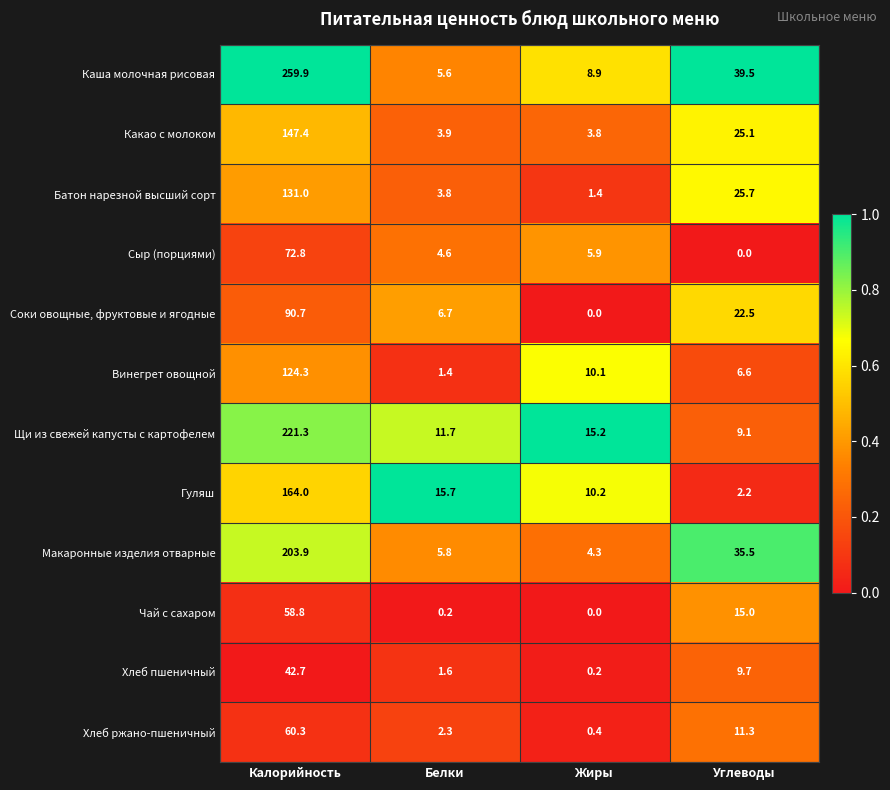

At which label is Макаронные изделия отварные closest to 104?

Углеводы